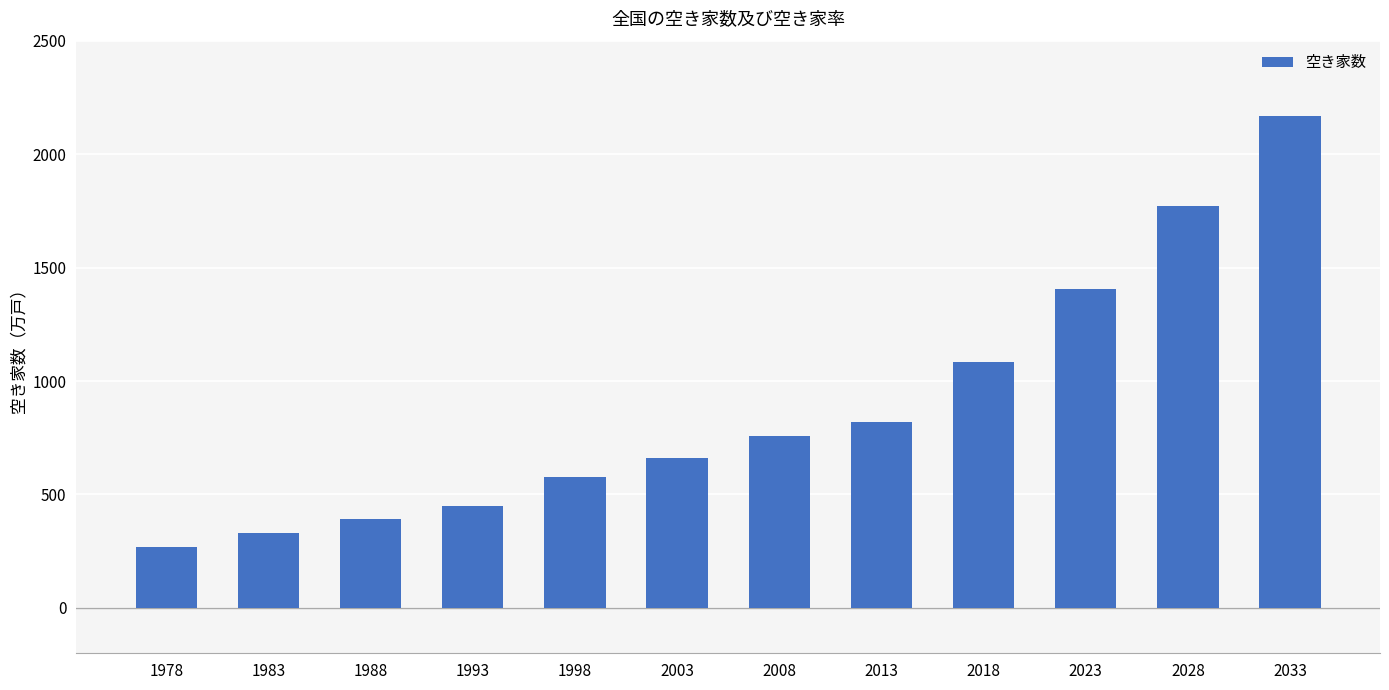

Reading right to left, list all the values displayed in this chart.

2166	1772	1405	1083	820	757	659	576	448	394	330	268